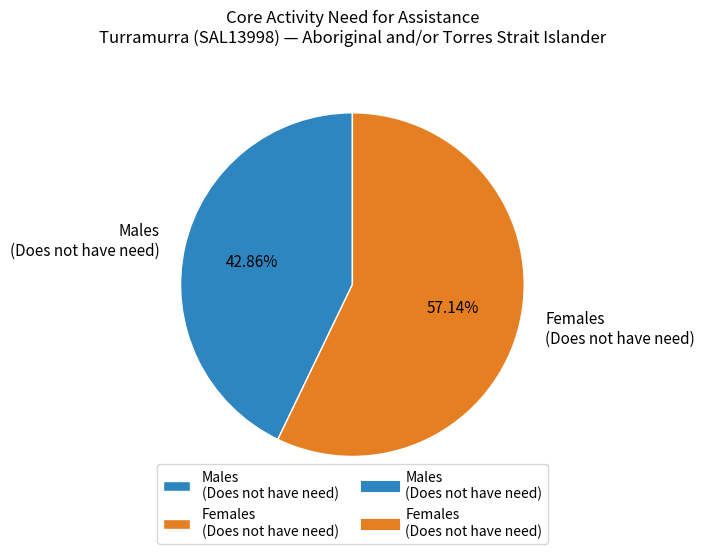

Count the number of slices in the pie.

2